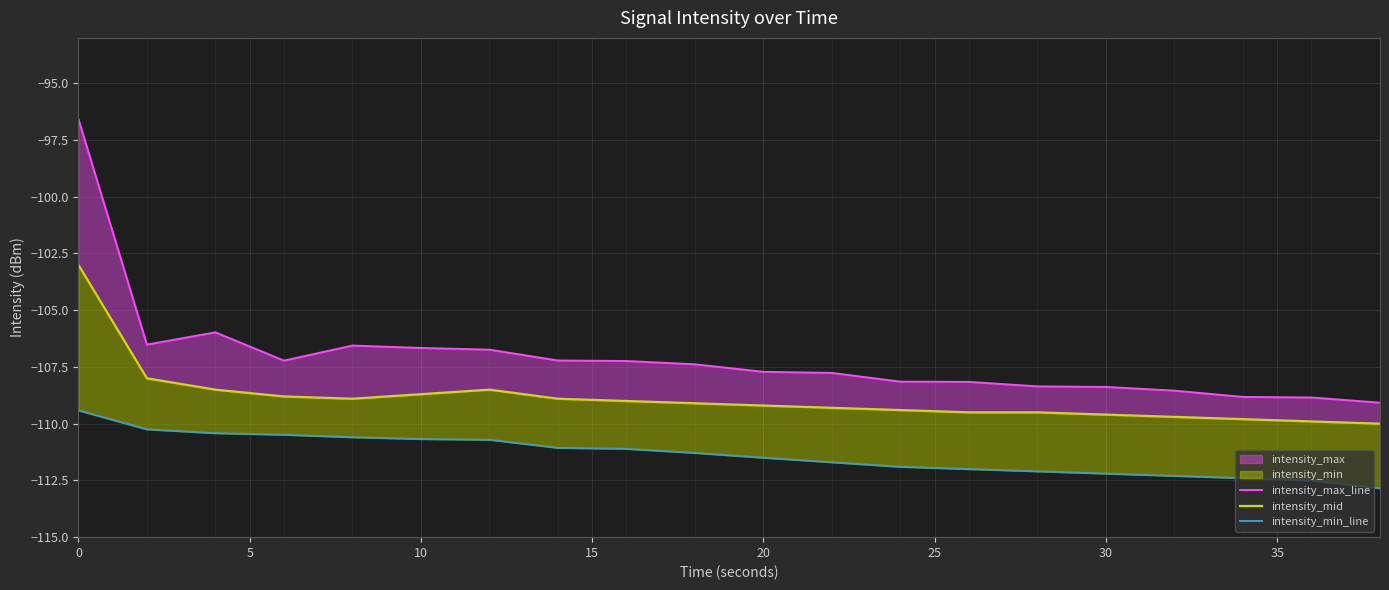

What is the average value of the intensity_min_line series?

-111.4